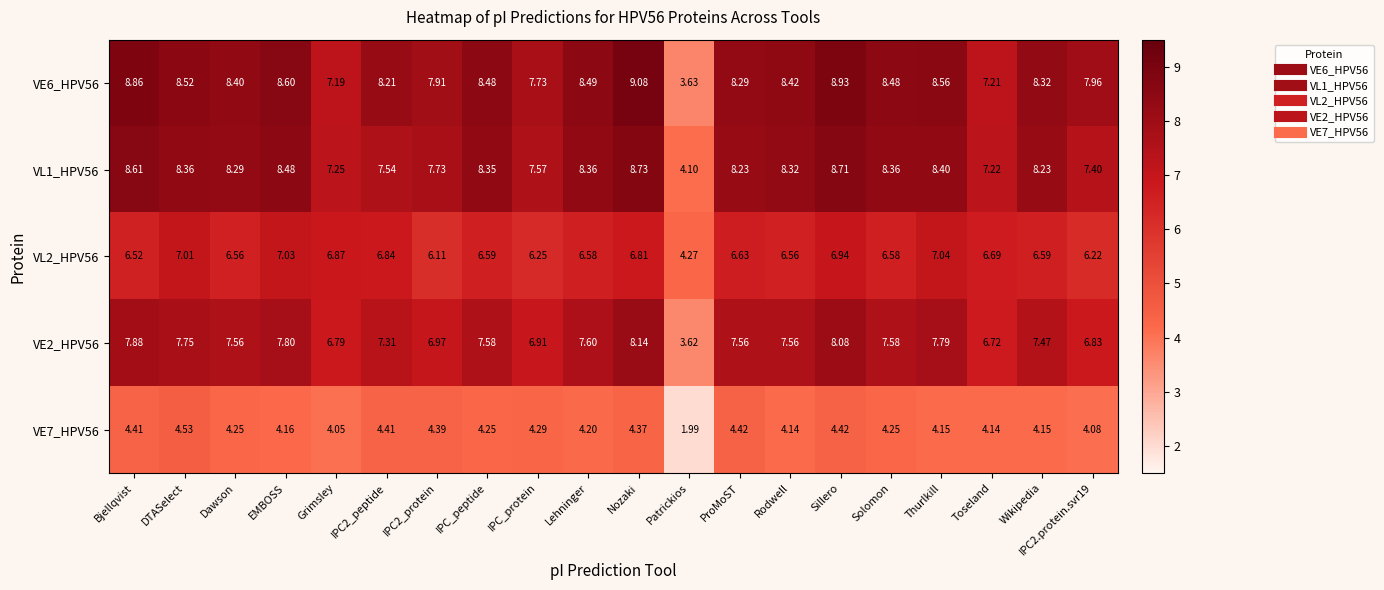

How many distinct data groups are displayed?

5